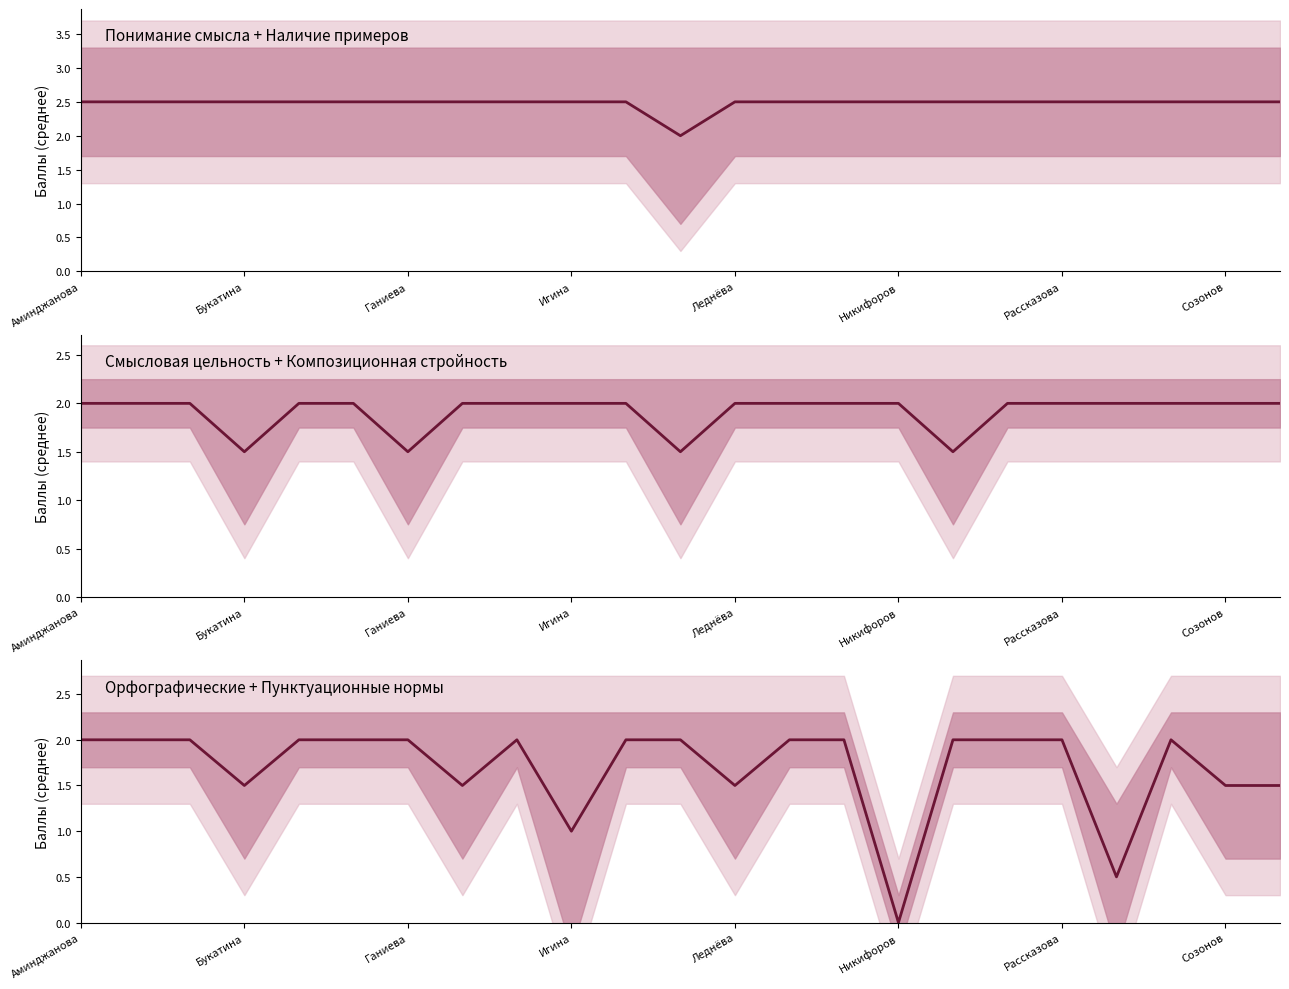

What is the value of the 5th point from the left?

2.0